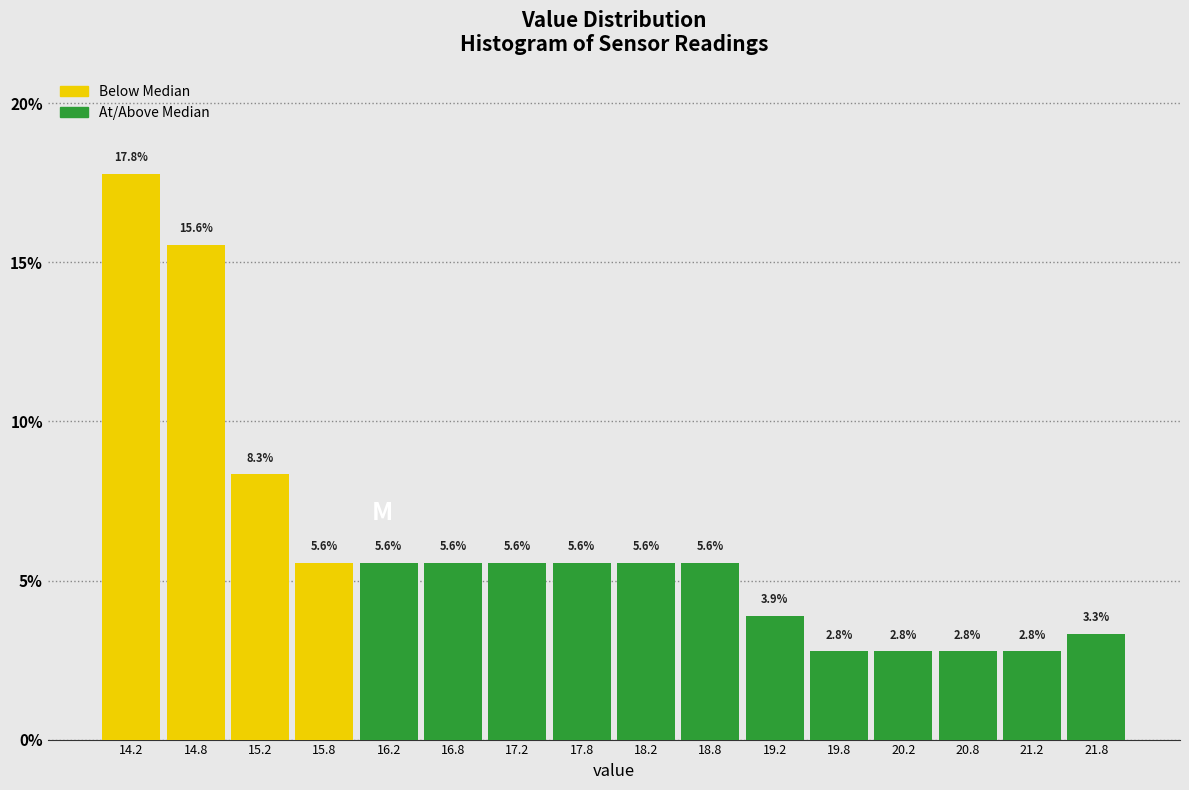

Which range on the x-axis has the tallest bar?

14.0 to 14.5